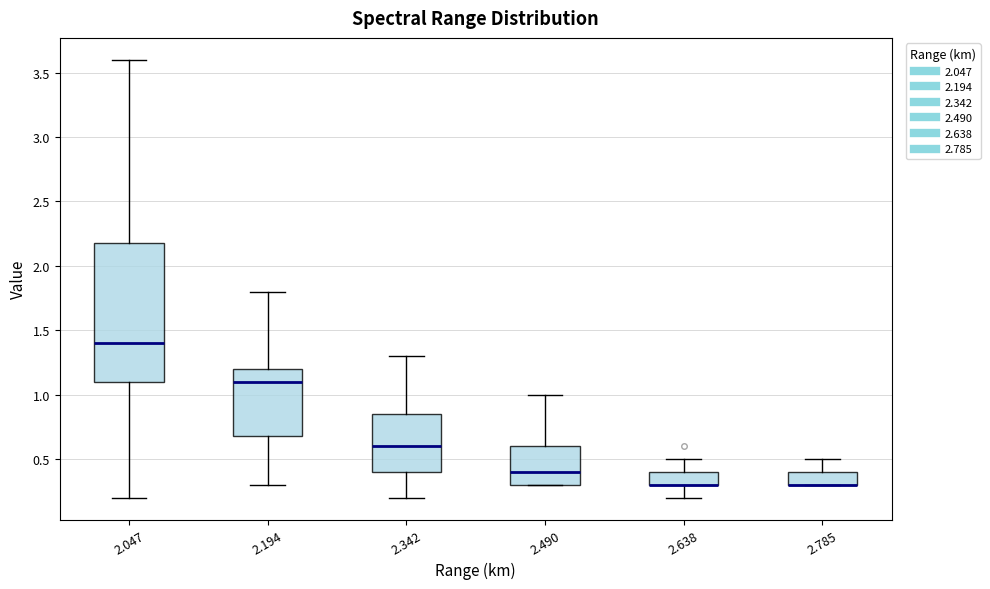

Reading left to right, read every box against the y-axis: the position of its median line, the range the box covers, and the ends of its whiskers. The values are not printed on the chart, so give them approximately, as read against the axis.

2.047: median 1.40, box 1.10 to 2.20, whiskers 0.20 to 3.60
2.194: median 1.10, box 0.70 to 1.20, whiskers 0.30 to 1.80
2.342: median 0.60, box 0.40 to 0.85, whiskers 0.20 to 1.30
2.490: median 0.40, box 0.30 to 0.60, whiskers 0.30 to 1.00
2.638: median 0.30 (drawn on the box's lower edge), box 0.30 to 0.40, whiskers 0.20 to 0.50
2.785: median 0.30 (drawn on the box's lower edge), box 0.30 to 0.40, whiskers 0.30 to 0.50